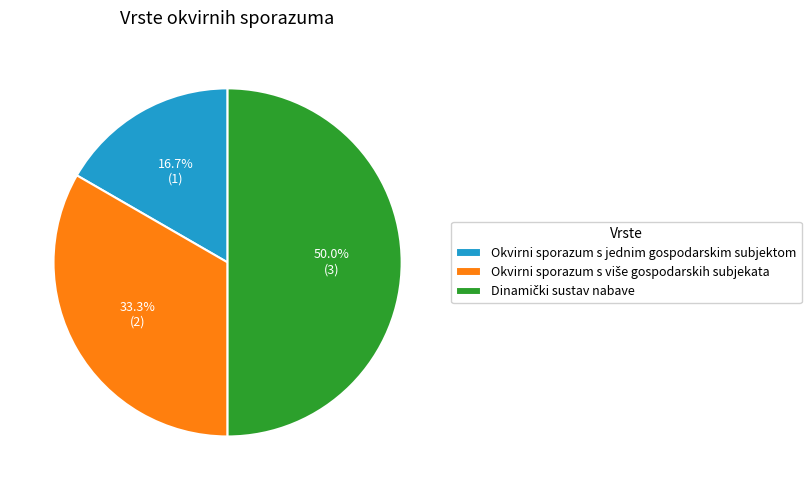

What percentage is NOT represented by Okvirni sporazum s jednim gospodarskim subjektom?

83.3%